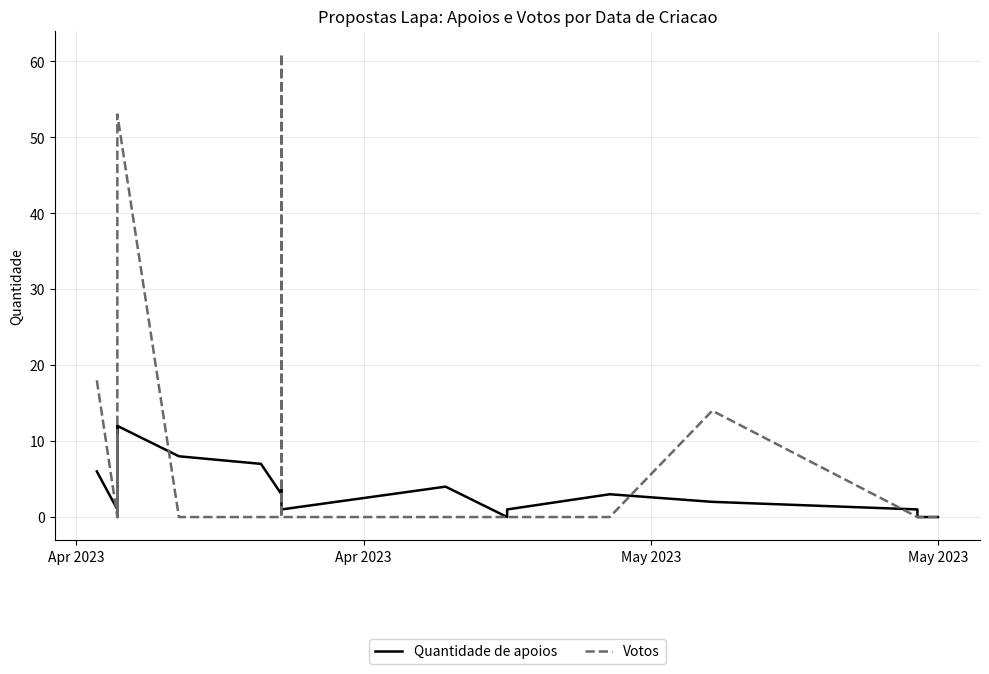

What is the average value of the Quantidade de apoios series?

4